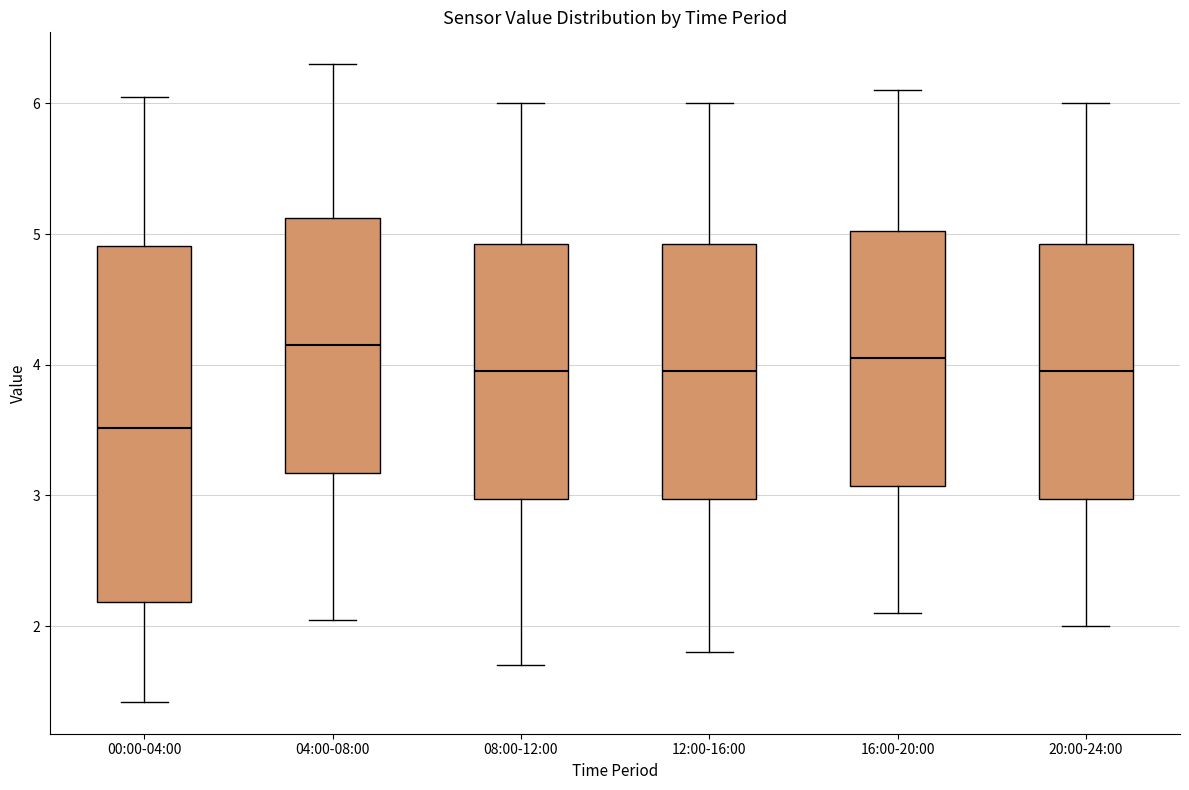

Which box is the tallest, from its lower edge to its upper edge?

00:00-04:00